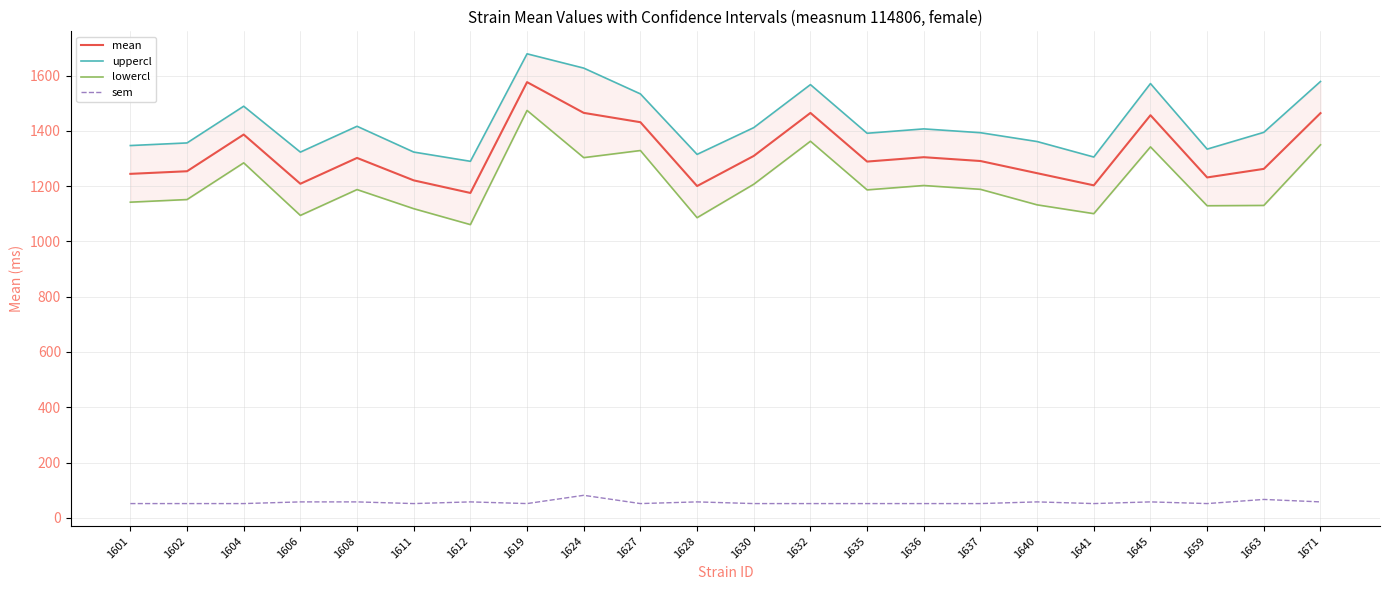

What is the value of the lowercl point at the 19th from the left?

1342.0